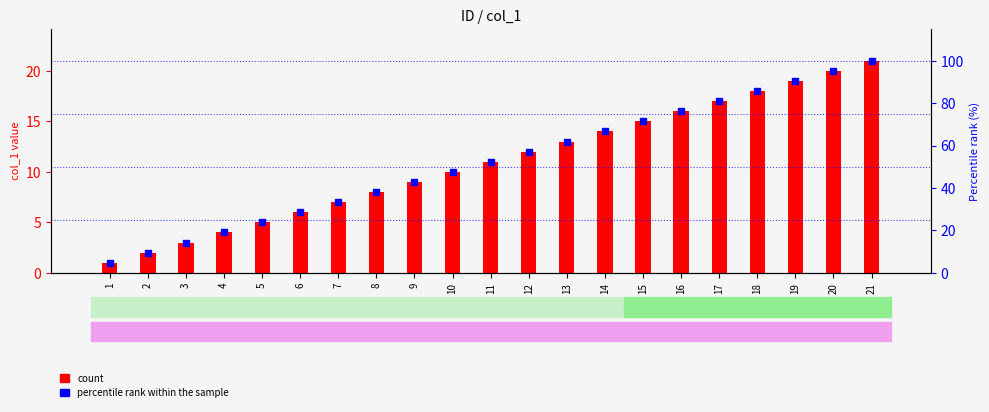

Which series reaches the maximum Y coordinate?

percentile rank within the sample